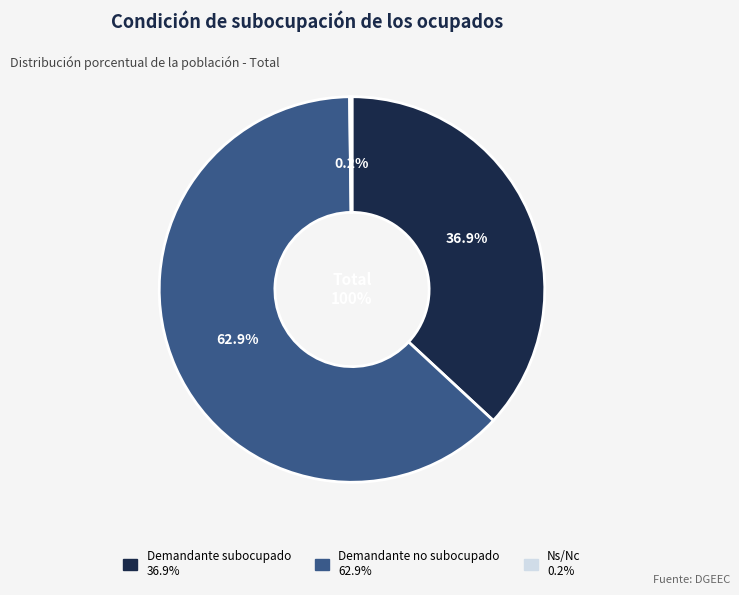

To the nearest percent, what portion does Demandante no subocupado represent?

63%